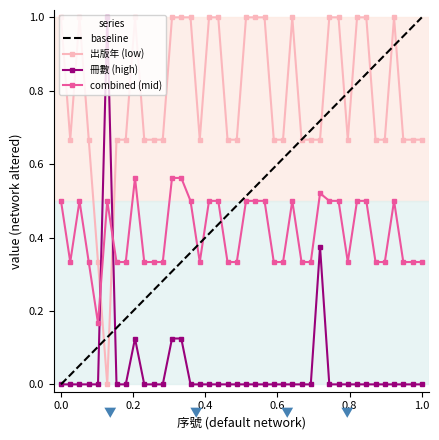

At how many categories does at least one series exceed 0?

40